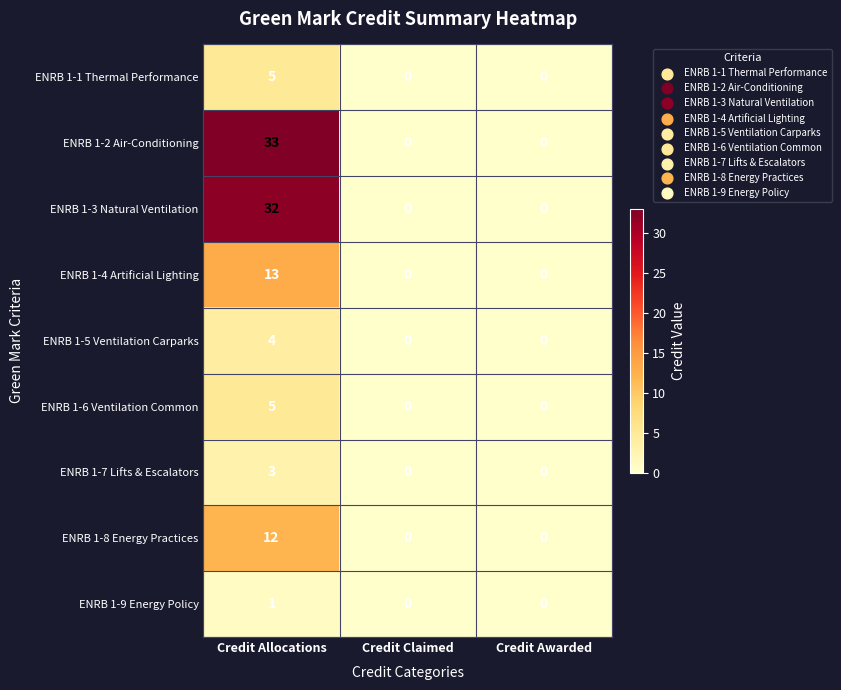

Reading left to right, list all the values displayed in this chart.

ENRB 1-1 Thermal Performance: 5	0	0
ENRB 1-2 Air-Conditioning: 33	0	0
ENRB 1-3 Natural Ventilation: 32	0	0
ENRB 1-4 Artificial Lighting: 13	0	0
ENRB 1-5 Ventilation Carparks: 4	0	0
ENRB 1-6 Ventilation Common: 5	0	0
ENRB 1-7 Lifts & Escalators: 3	0	0
ENRB 1-8 Energy Practices: 12	0	0
ENRB 1-9 Energy Policy: 1	0	0